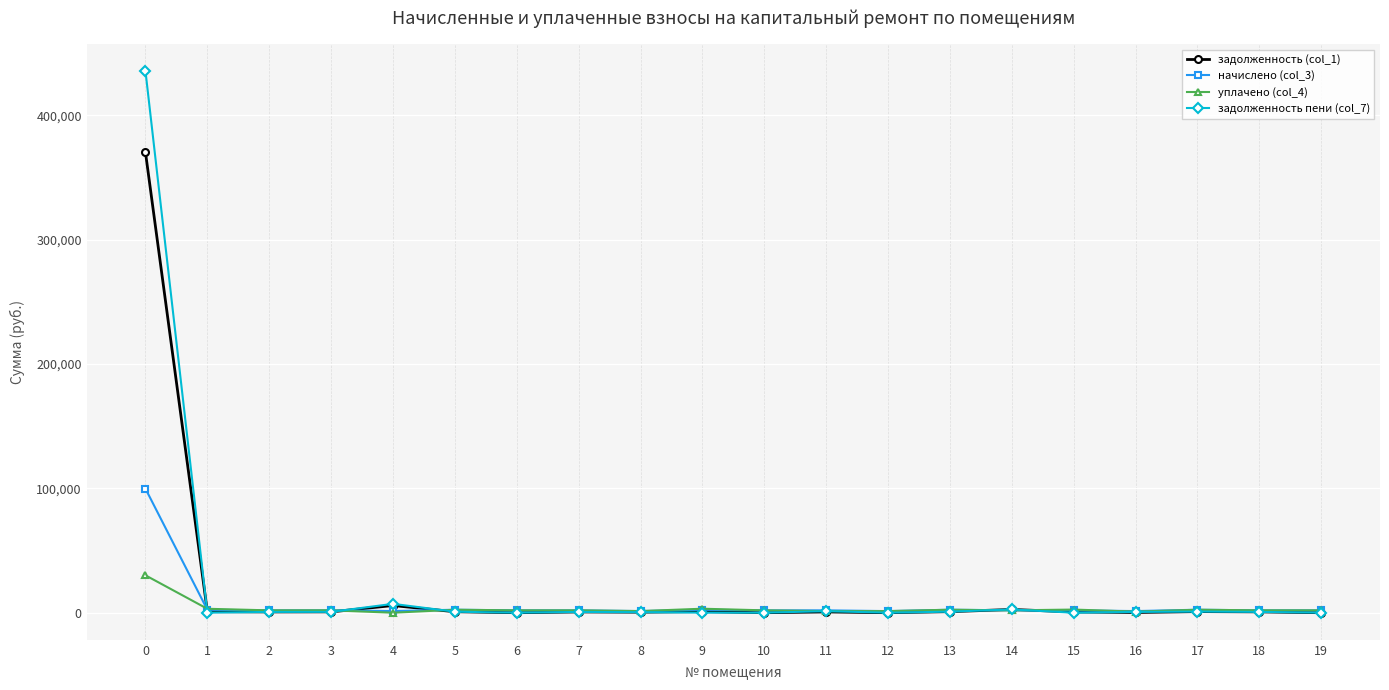

The value of задолженность (col_1) at 10 is -218932.2. True or false?

False